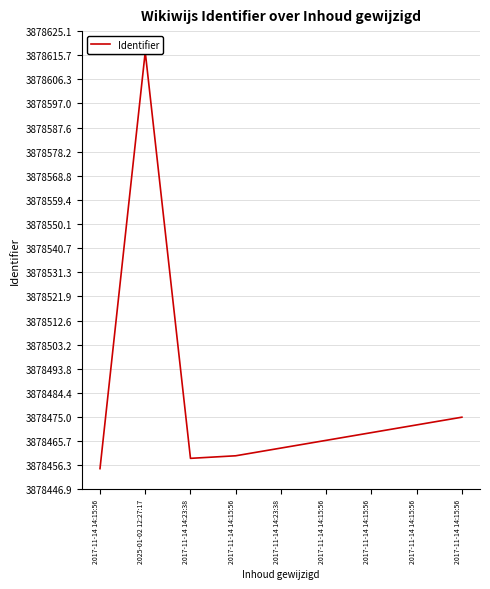

What is the value of the 9th point from the left?

3878455